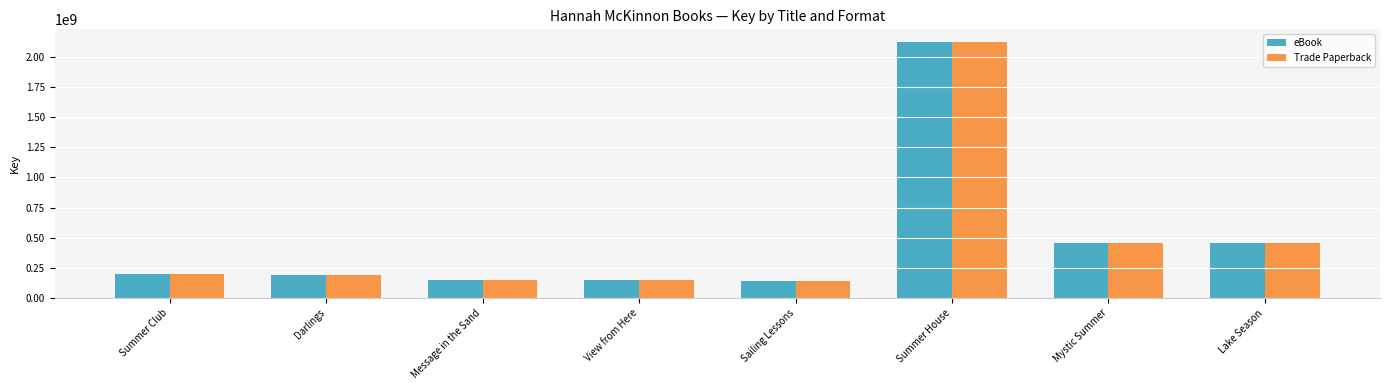

The value of Trade Paperback at Message in the Sand is 234338251. True or false?

False